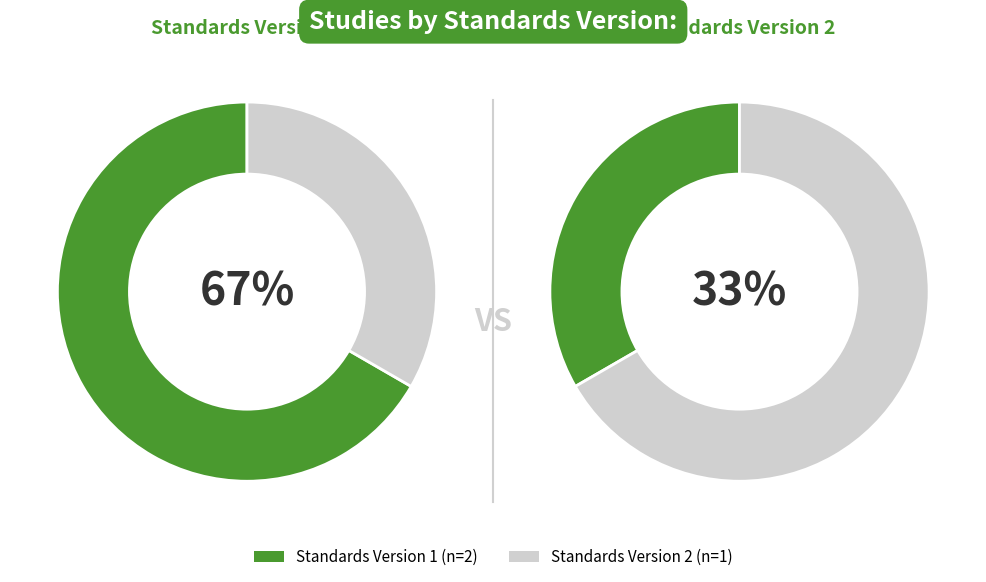

Which series changed the most between Version 1 and Version 2?

Standards Version 1